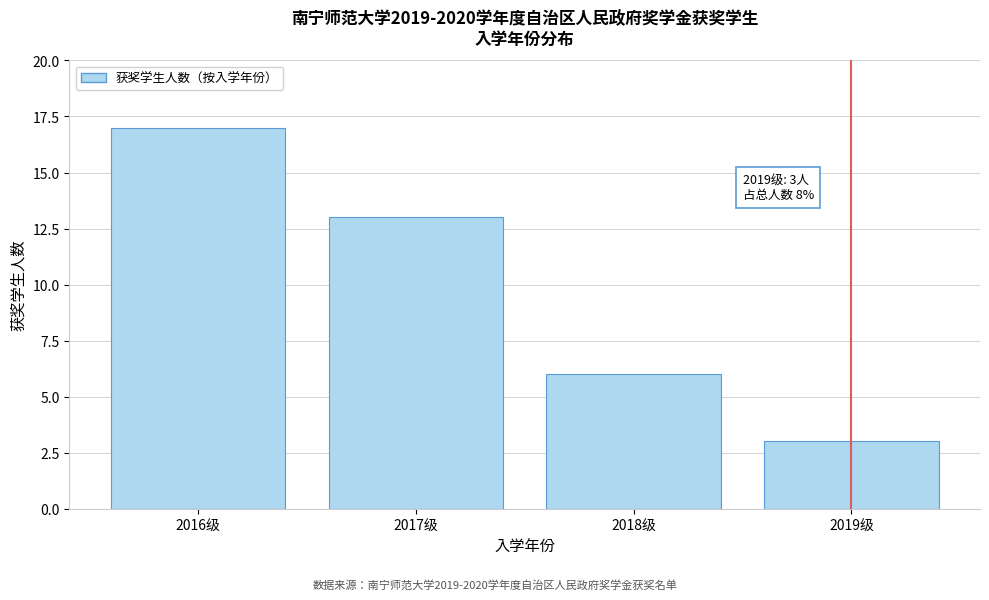

Reading left to right, extract all data points from this chart.

2016级=17	2017级=13	2018级=6	2019级=3